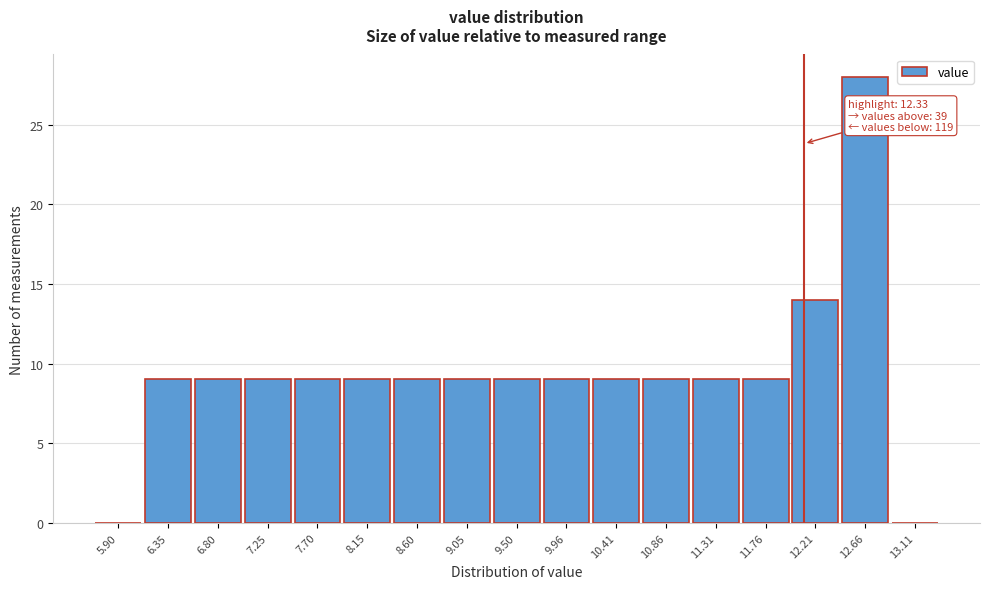

Reading left to right, transcribe all the data shown in this chart.

5.90=0	6.35=9	6.80=9	7.25=9	7.70=9	8.15=9	8.60=9	9.05=9	9.50=9	9.96=9	10.41=9	10.86=9	11.31=9	11.76=9	12.21=14	12.66=28	13.11=0